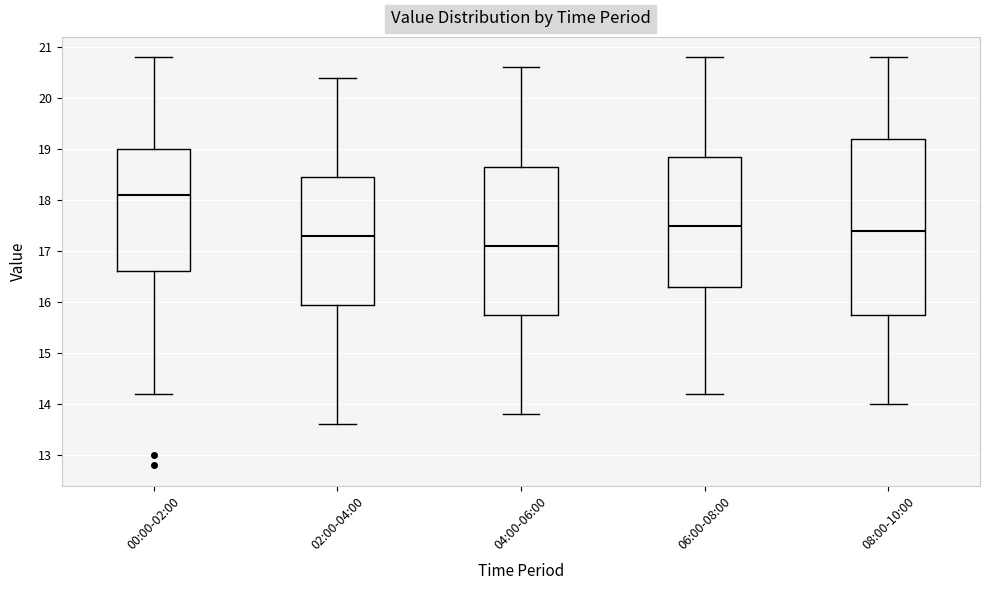

Which box is the tallest, from its lower edge to its upper edge?

08:00-10:00